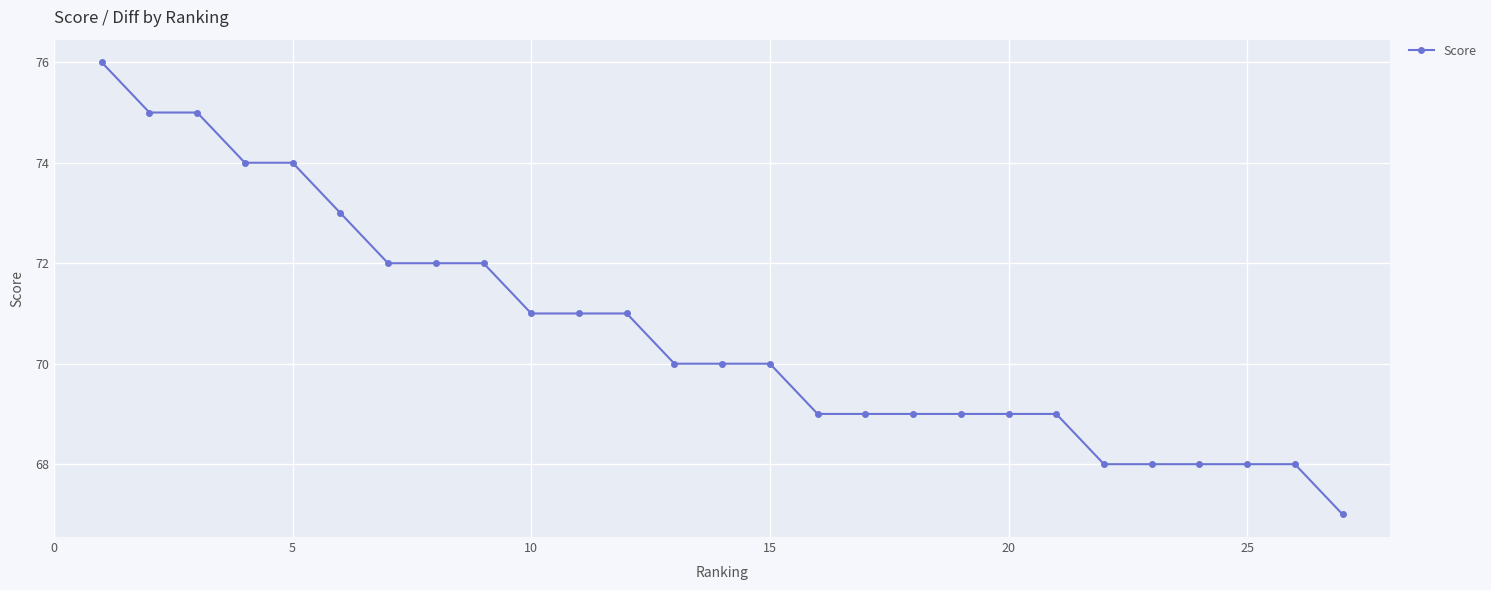

Reading left to right, list all the values displayed in this chart.

76	75	75	74	74	73	72	72	72	71	71	71	70	70	70	69	69	69	69	69	69	68	68	68	68	68	67